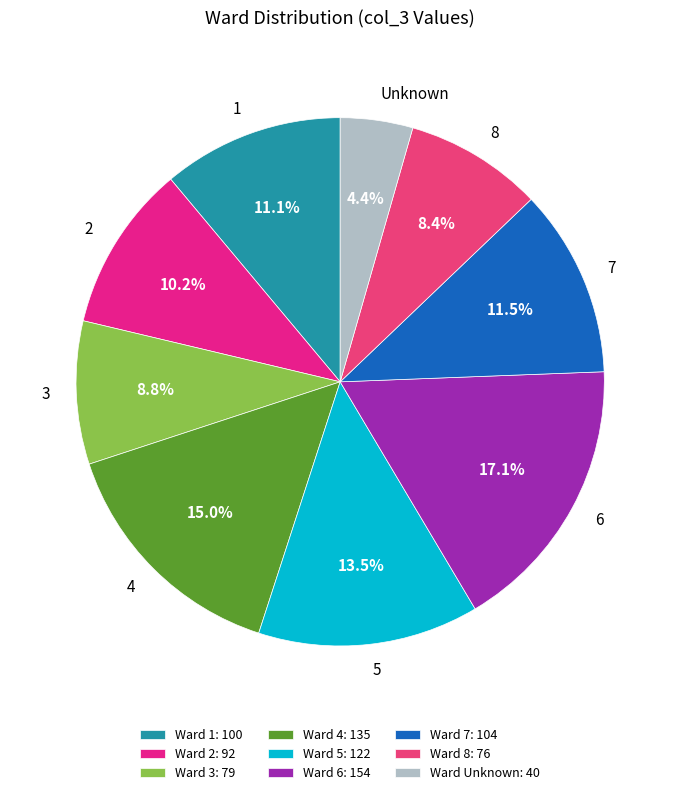

The Unknown slice represents 4% of the pie. True or false?

True